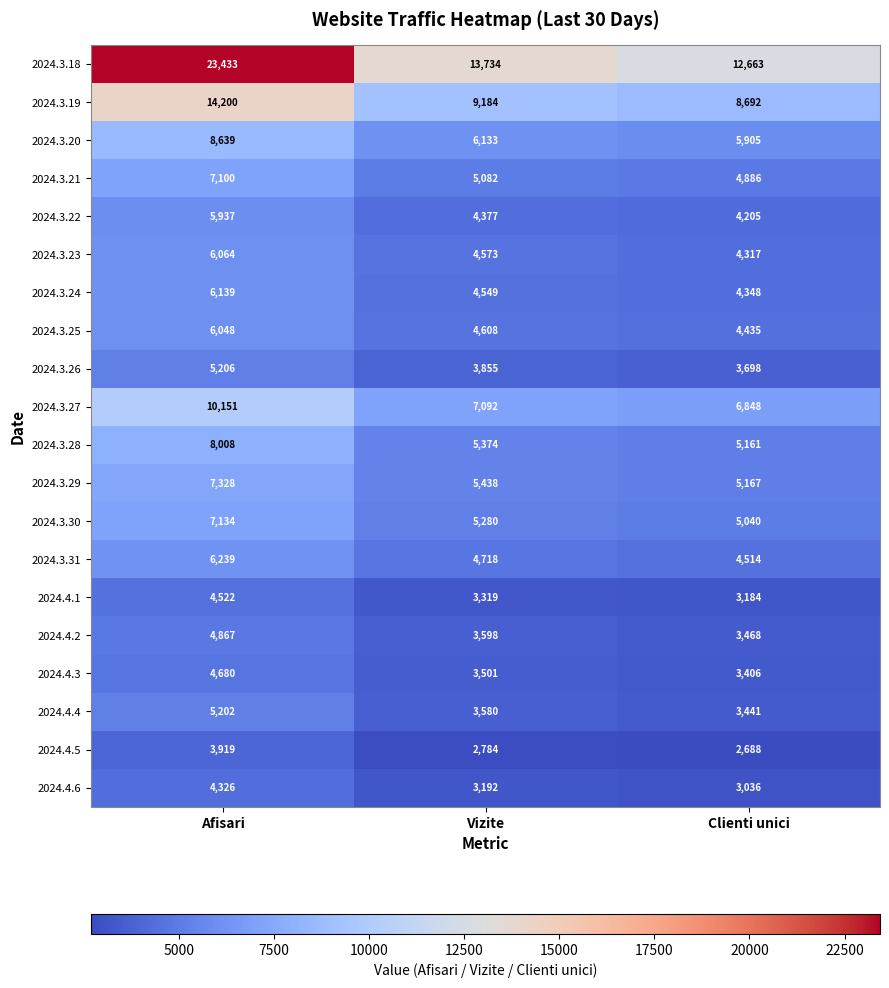

Rank the series at Afisari from highest to lowest value.

2024.3.18, 2024.3.19, 2024.3.27, 2024.3.20, 2024.3.28, 2024.3.29, 2024.3.30, 2024.3.21, 2024.3.31, 2024.3.24, 2024.3.23, 2024.3.25, 2024.3.22, 2024.3.26, 2024.4.4, 2024.4.2, 2024.4.3, 2024.4.1, 2024.4.6, 2024.4.5